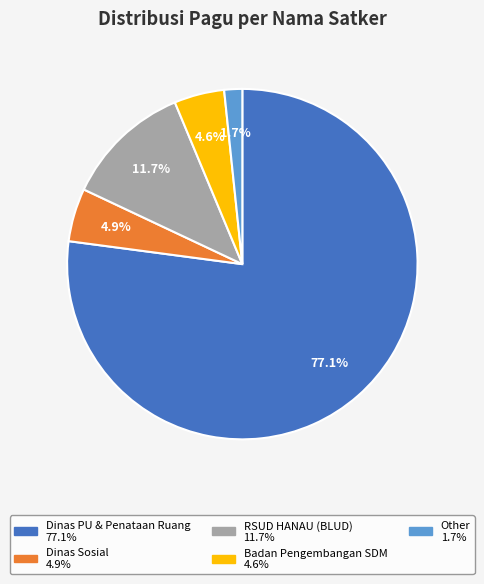

Is there any slice that represents more than half of the pie?

Yes